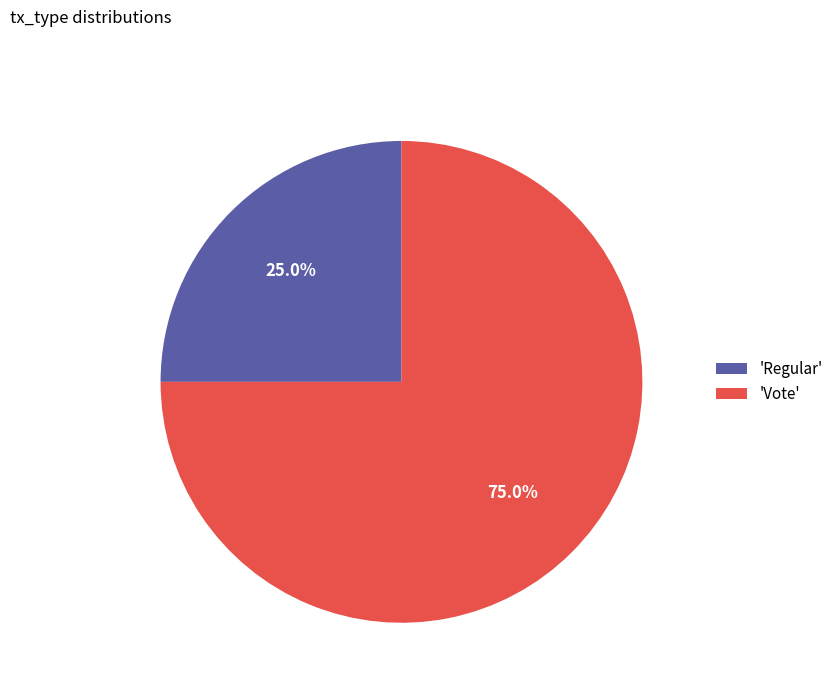

Rank the categories by value from highest to lowest.

'Vote', 'Regular'